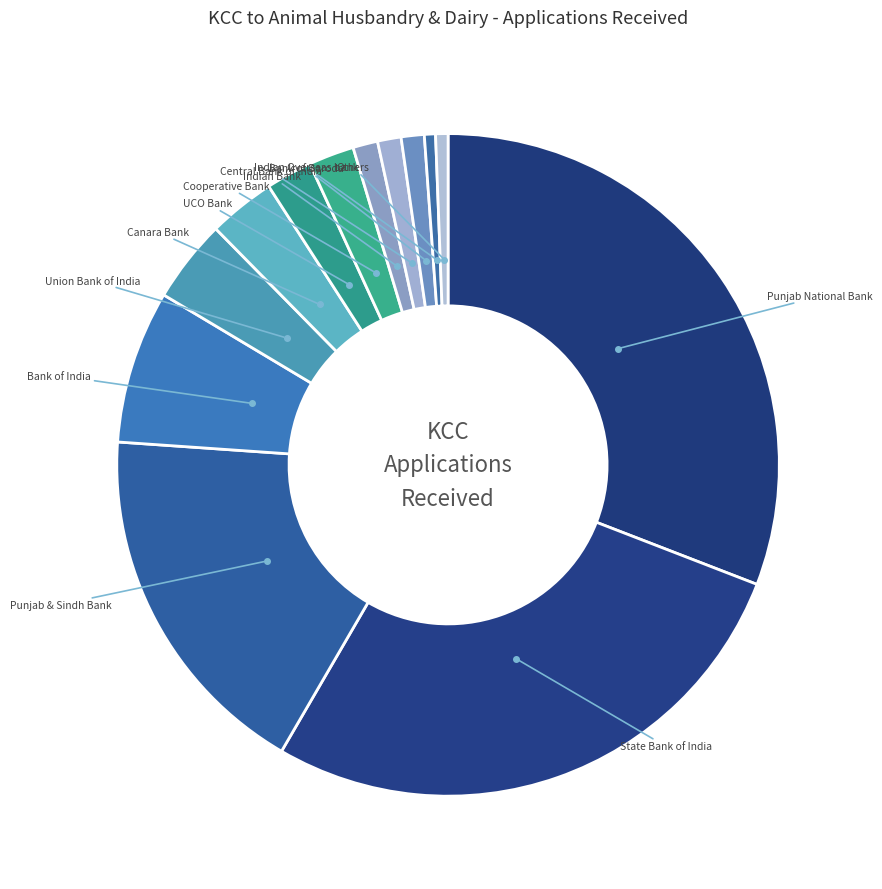

Which has a higher value, Cooperative Bank or Canara Bank?

Canara Bank